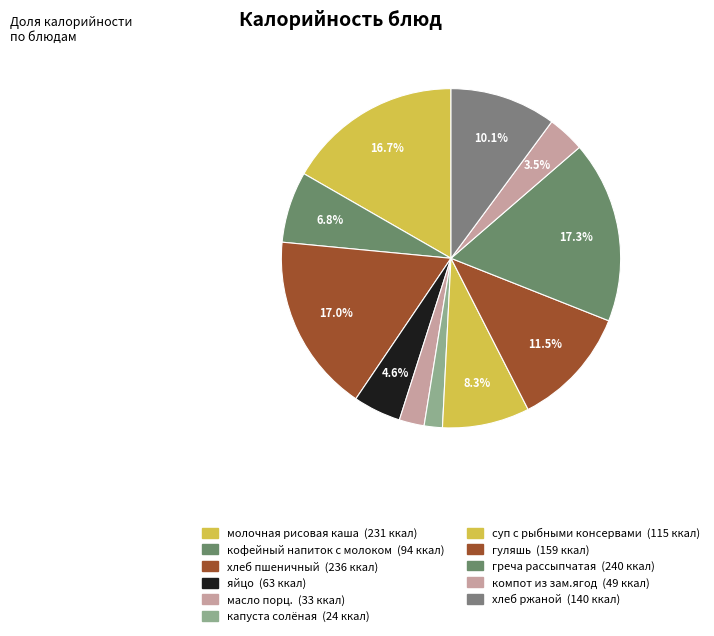

How many slices are in this pie chart?

11